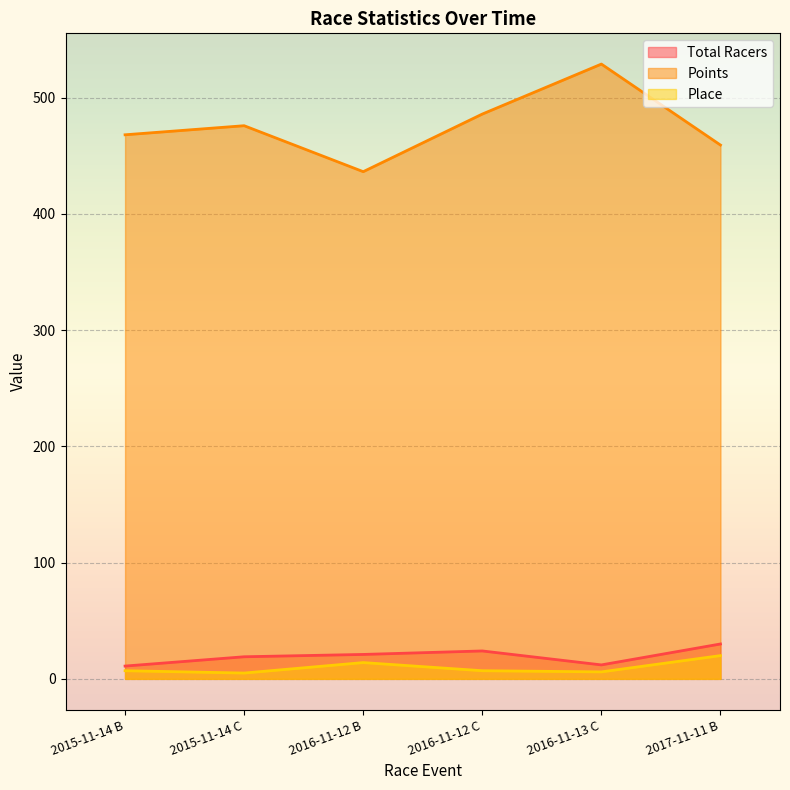

In Place, how many points are higher than both neighbors (excluding endpoints)?

1